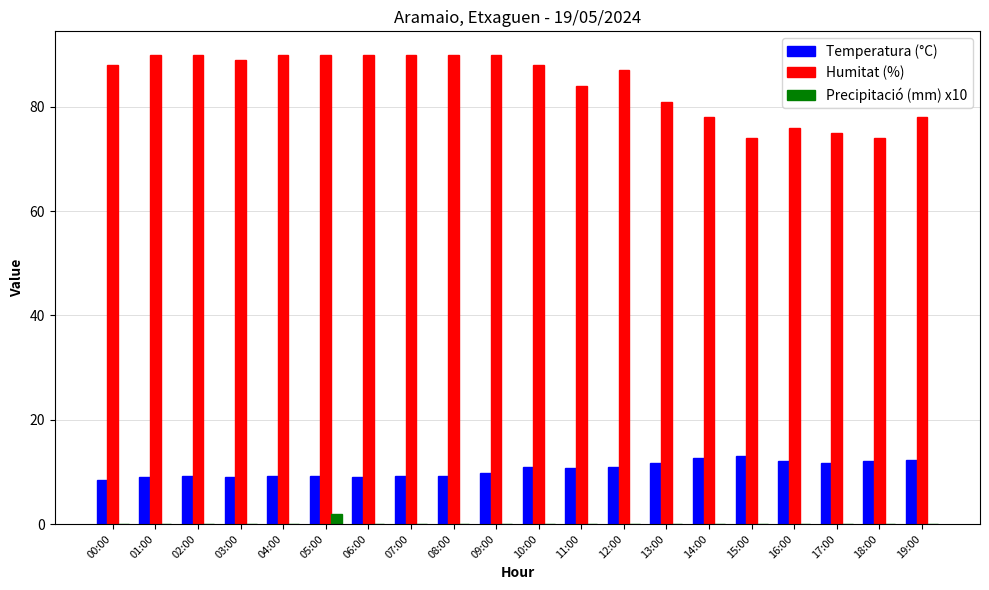

What is the greatest value displayed?

90.0